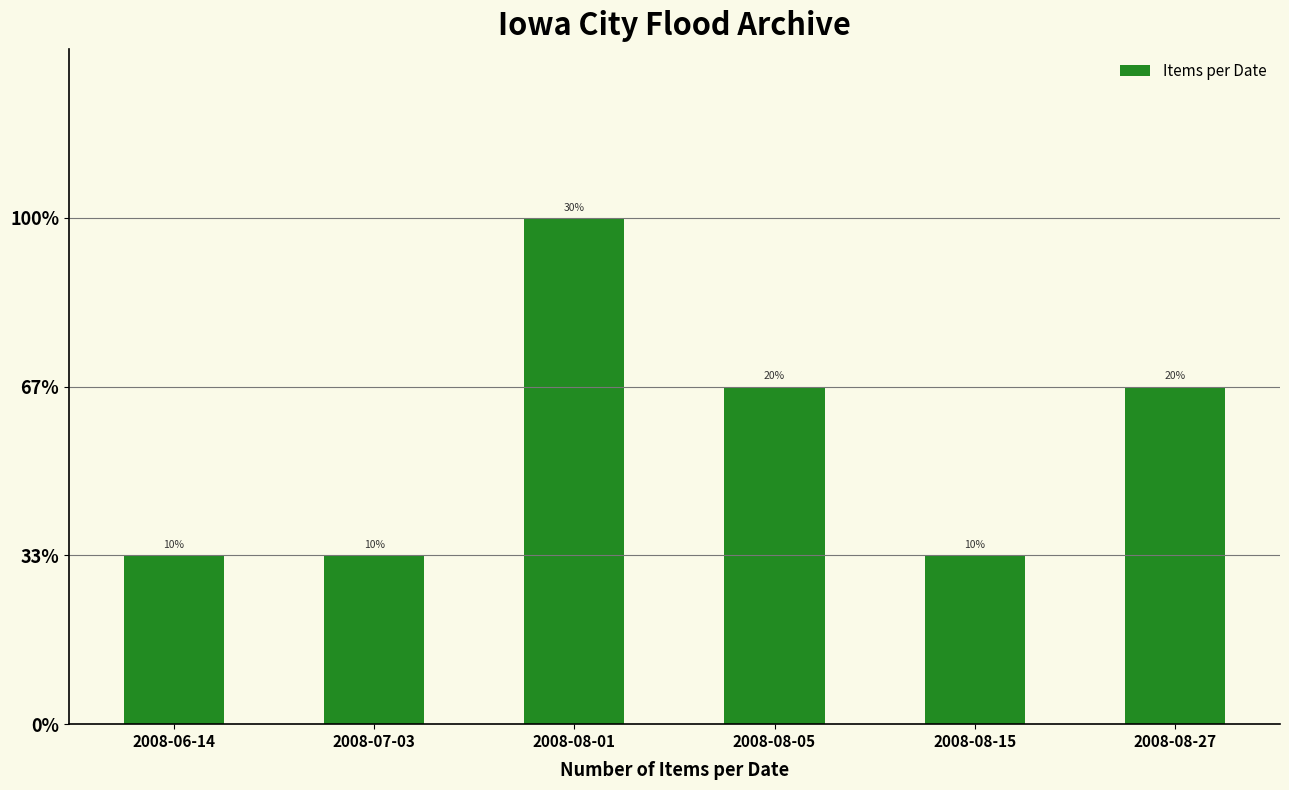

How many bars are there in total?

6